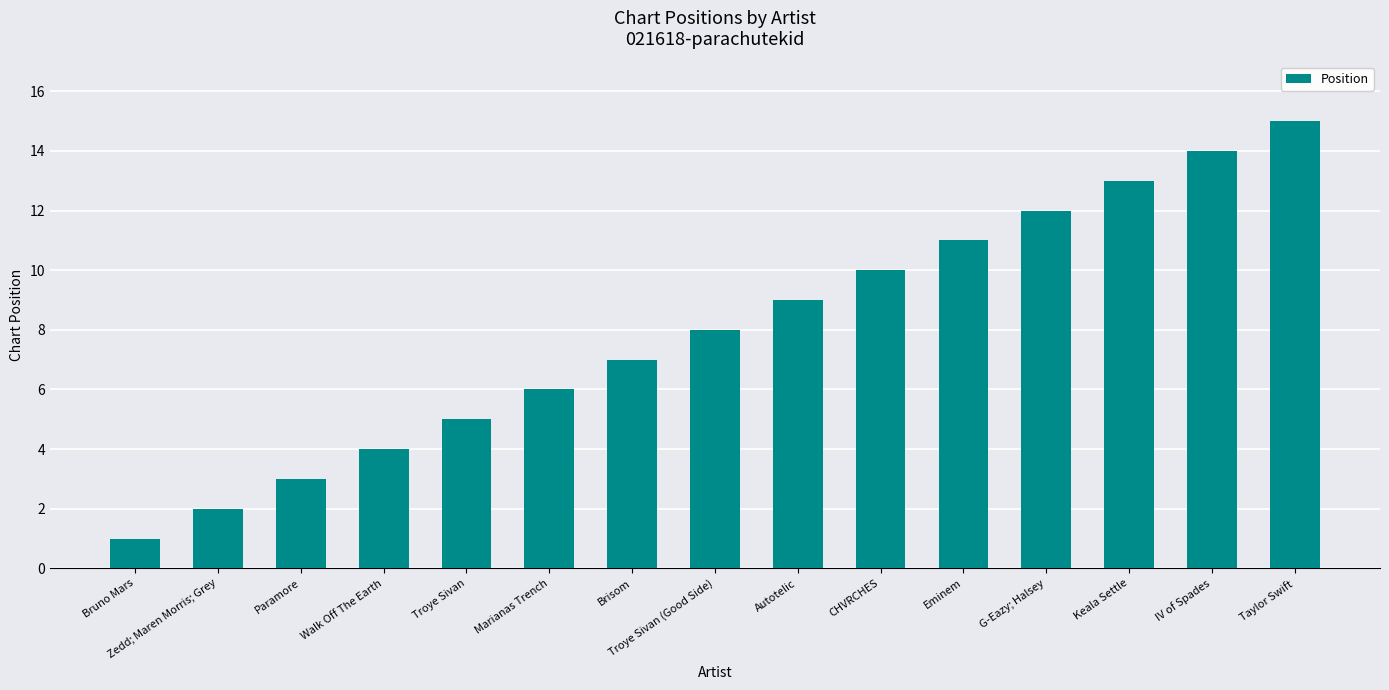

What is the value of the 4th bar from the left?

4